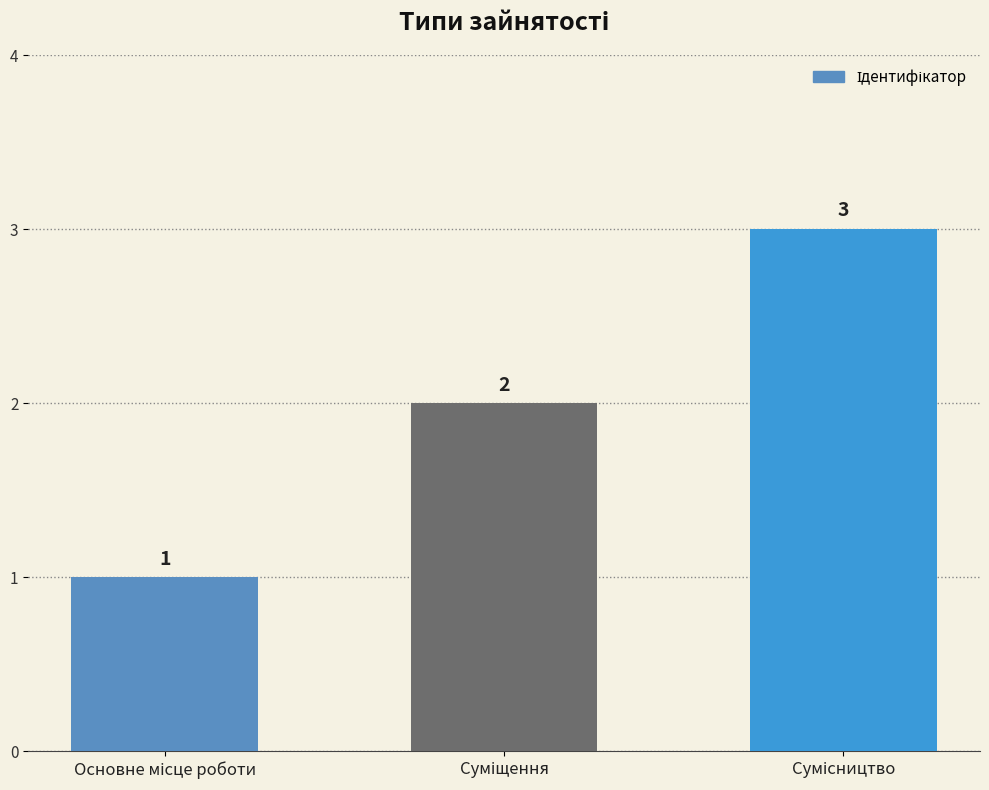

What is the maximum value shown in the chart?

3